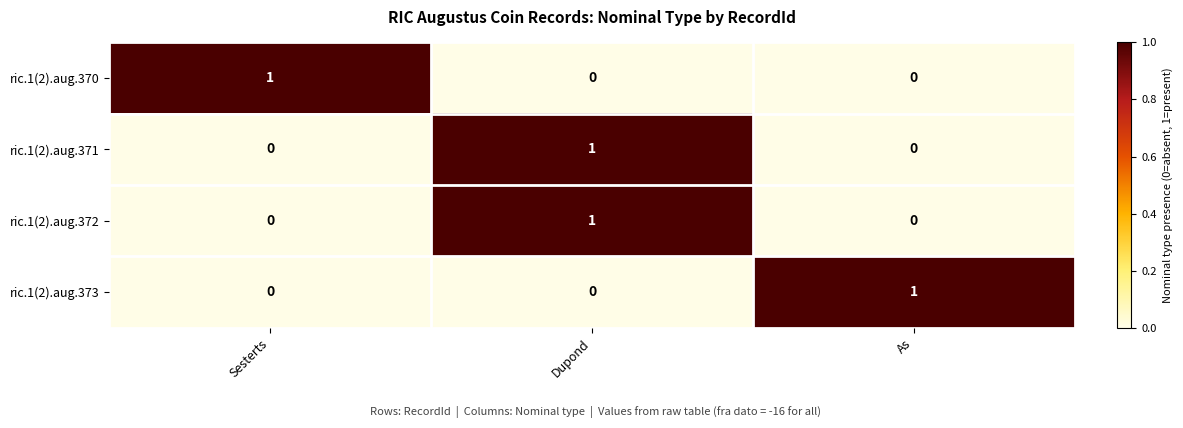

True or false: ric.1(2).aug.372 has a value of 1 at As.

False